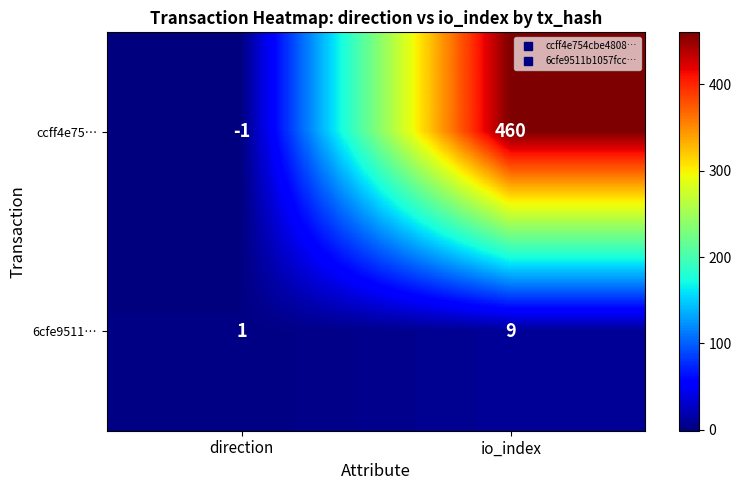

Is it true that ccff4e75… equals 460 at io_index?

True